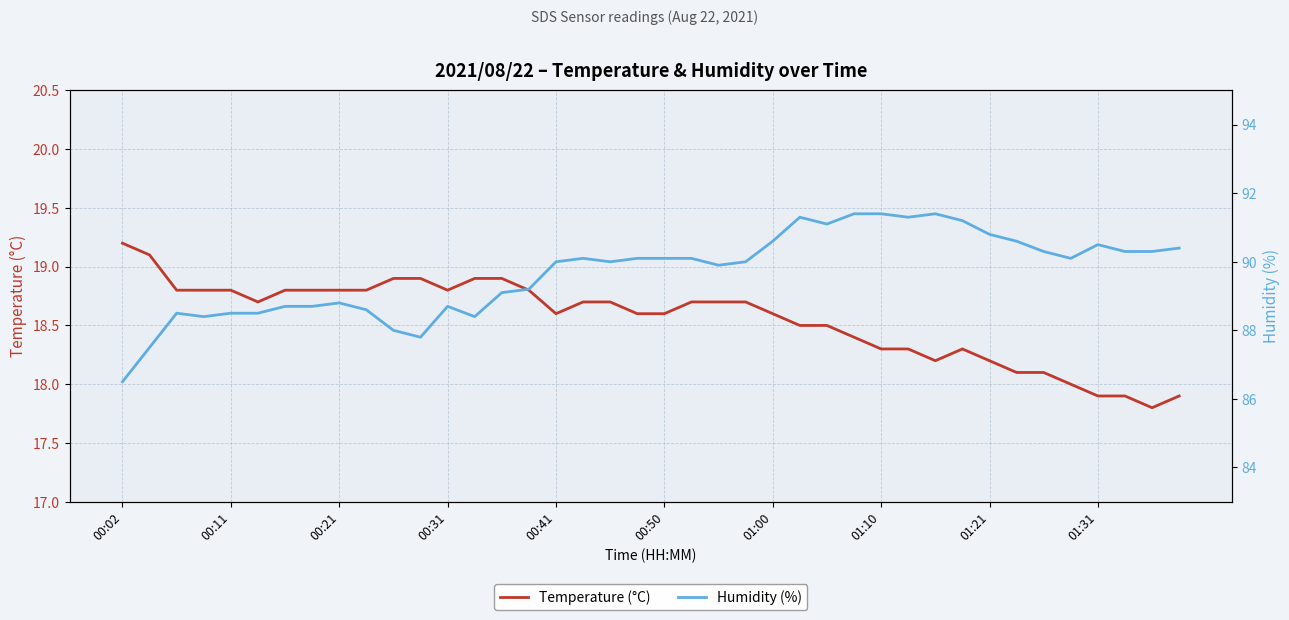

What are all the series names shown in the legend?

Temperature (°C), Humidity (%)